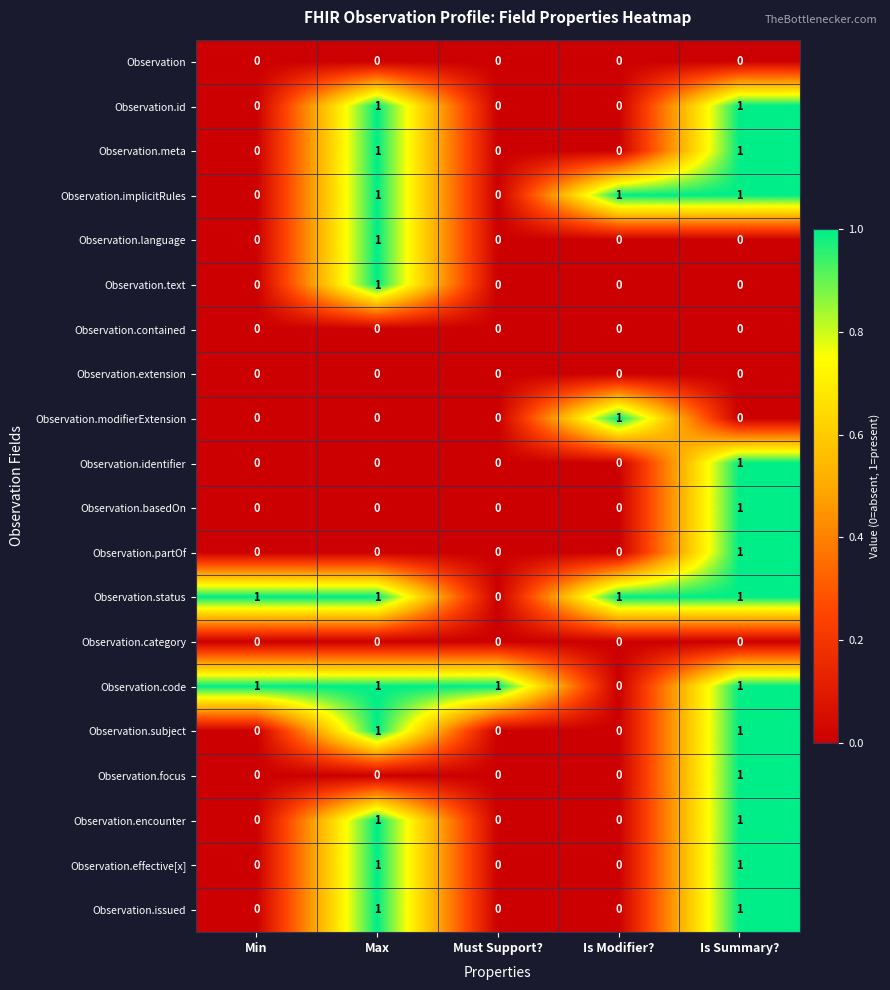

Between Min and Must Support?, which series saw the biggest shift?

Observation.status